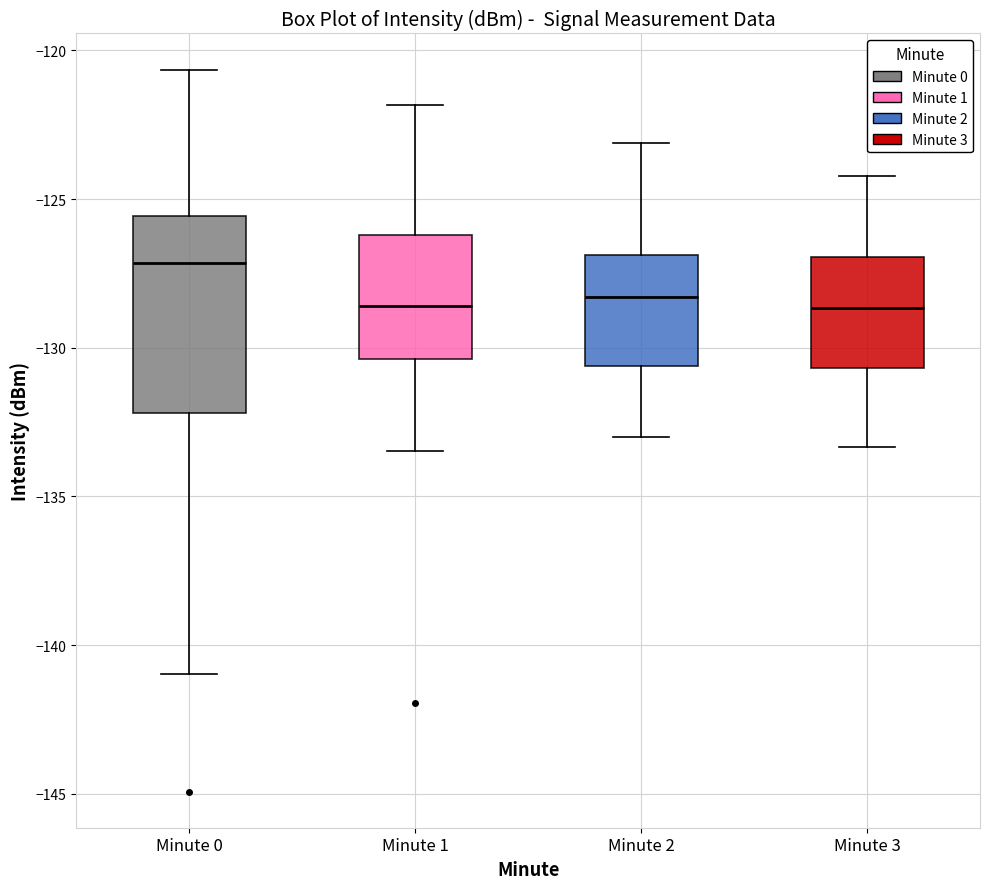

Reading left to right, read every box against the y-axis: the position of its median line, the range the box covers, and the ends of its whiskers. The values are not printed on the chart, so give them approximately, as read against the axis.

Minute 0: median -127.0, box -132.0 to -125.5, whiskers -141.0 to -120.5
Minute 1: median -128.5, box -130.5 to -126.0, whiskers -133.5 to -122.0
Minute 2: median -128.5, box -130.5 to -127.0, whiskers -133.0 to -123.0
Minute 3: median -128.5, box -130.5 to -127.0, whiskers -133.5 to -124.0